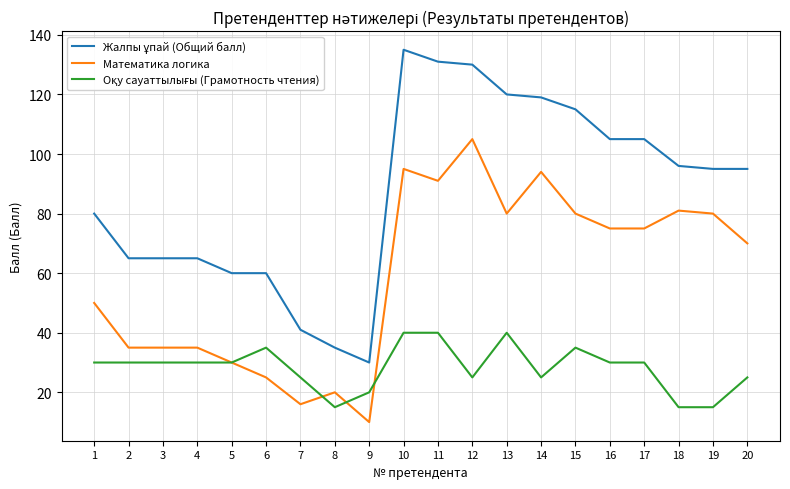

At which category is the sum across all series the highest?

10